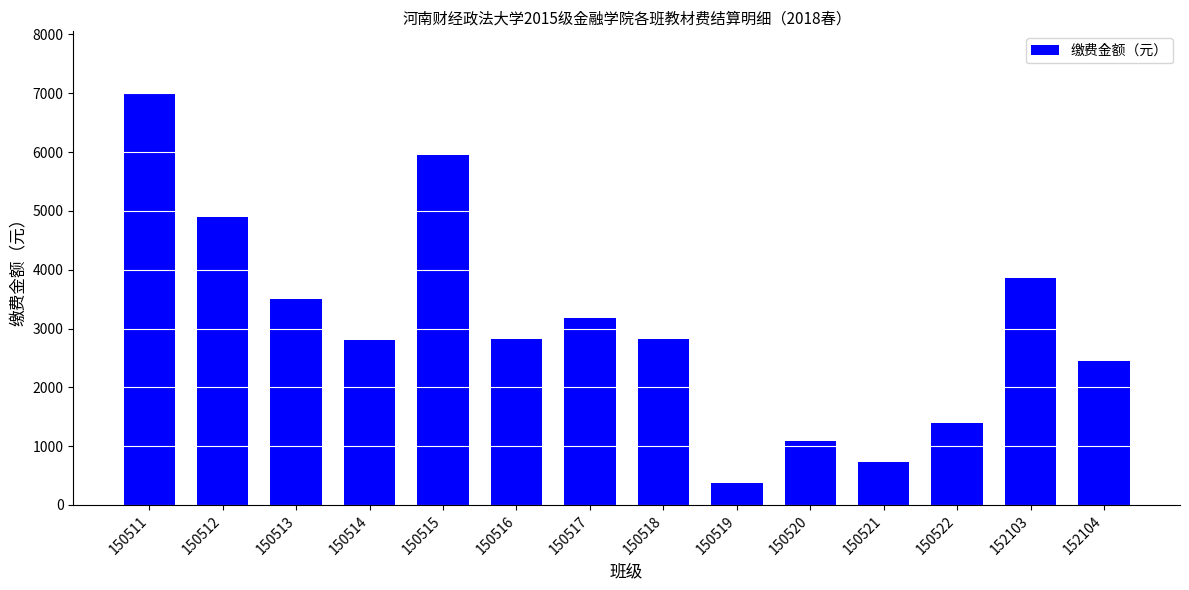

What is the sum of all values?

42875.7